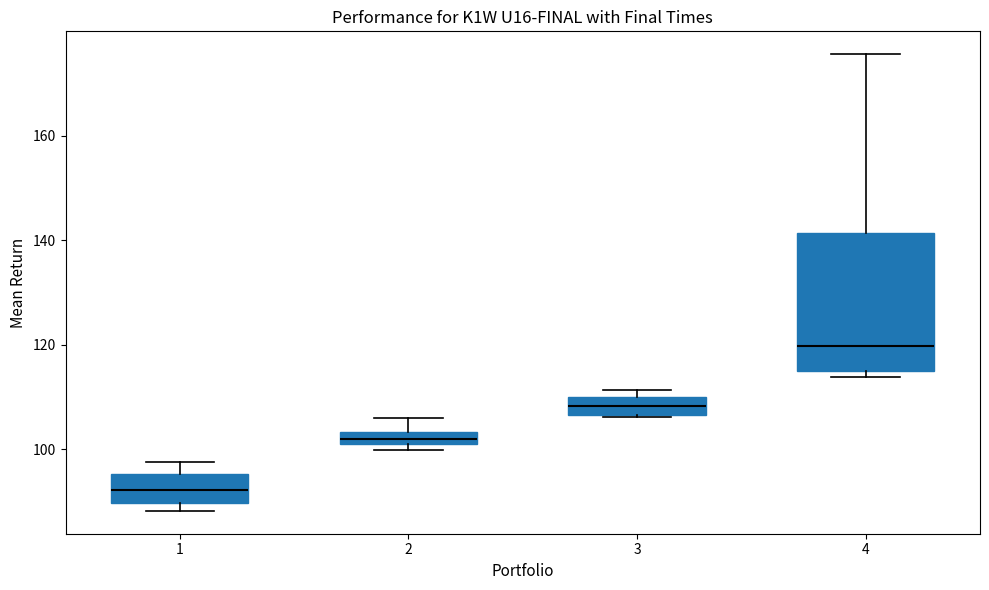

Comparing the boxes themselves (not the whiskers), which one is the tallest?

4